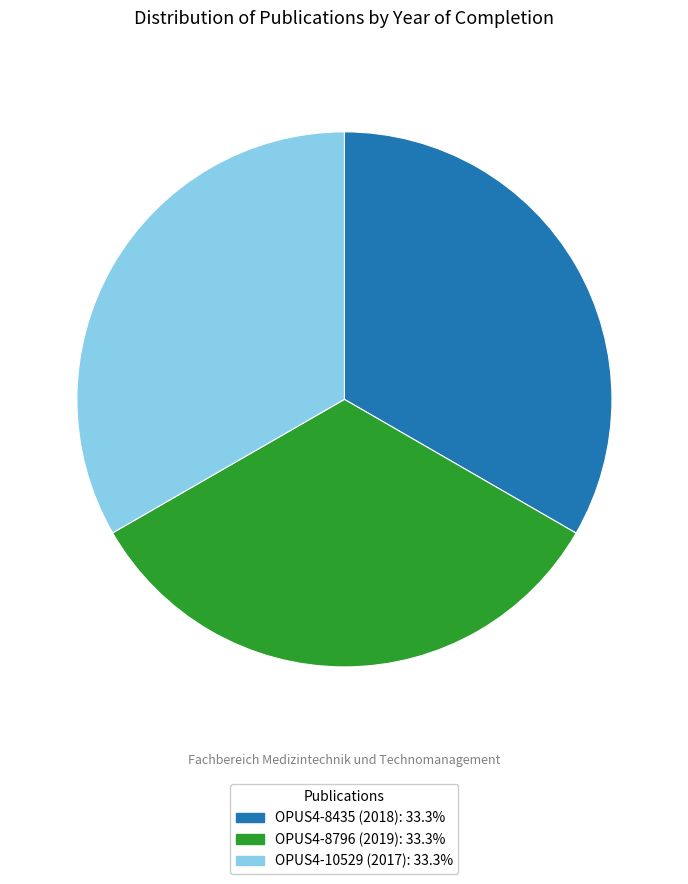

Is OPUS4-10529 (2017) the majority of the pie?

No